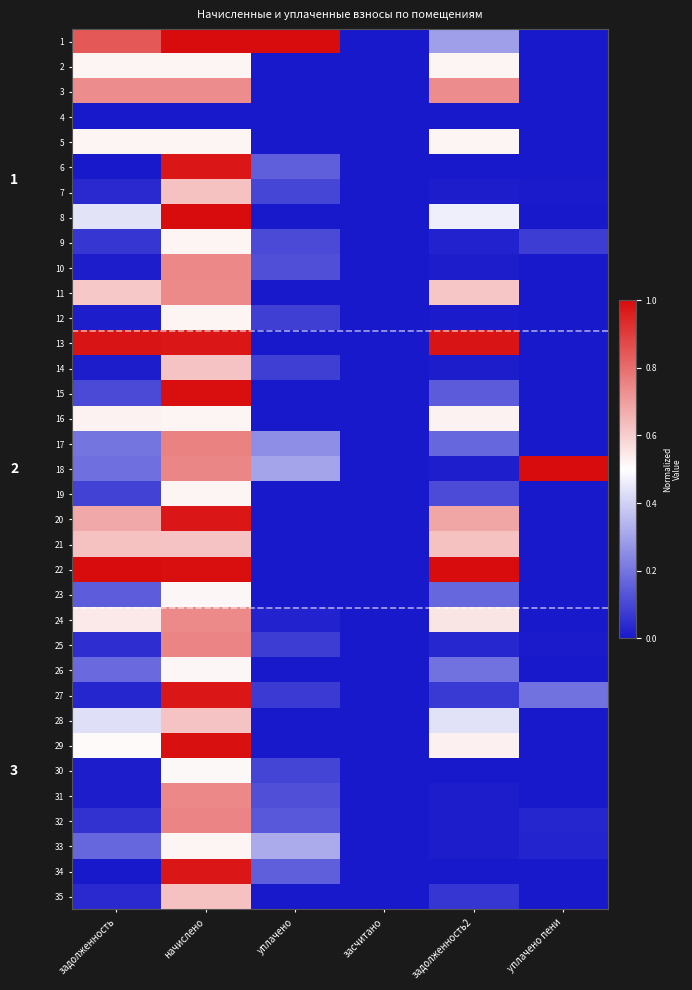

How many values in 9 are above zero?

5